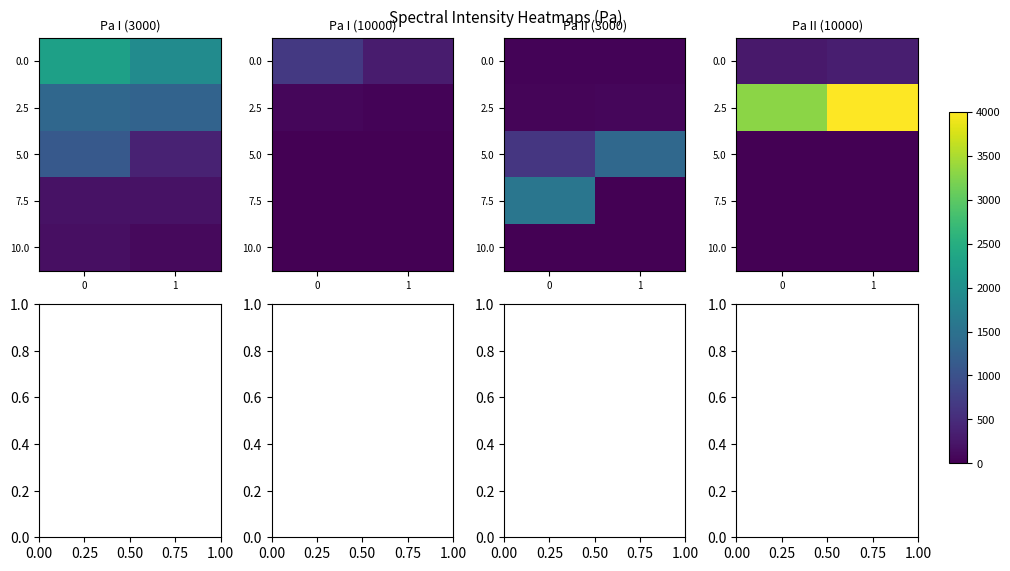

Between 1 and 0, which is larger?

1